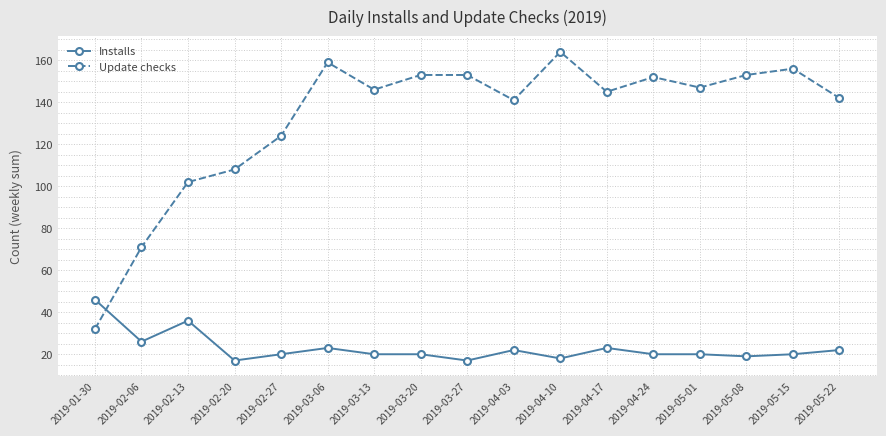

Reading right to left, list all the values displayed in this chart.

Installs: 22	20	19	20	20	23	18	22	17	20	20	23	20	17	36	26	46
Update checks: 142	156	153	147	152	145	164	141	153	153	146	159	124	108	102	71	32